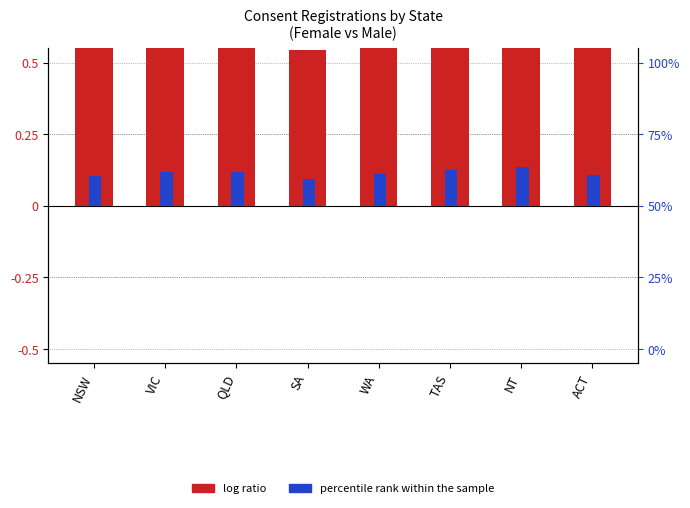

Reading left to right, what are all the values shown in this chart?

log ratio: NSW=0.6	VIC=0.7	QLD=0.7	SA=0.5	WA=0.7	TAS=0.7	NT=0.8	ACT=0.6
percentile rank within the sample: NSW=0.1	VIC=0.1	QLD=0.1	SA=0.1	WA=0.1	TAS=0.1	NT=0.1	ACT=0.1